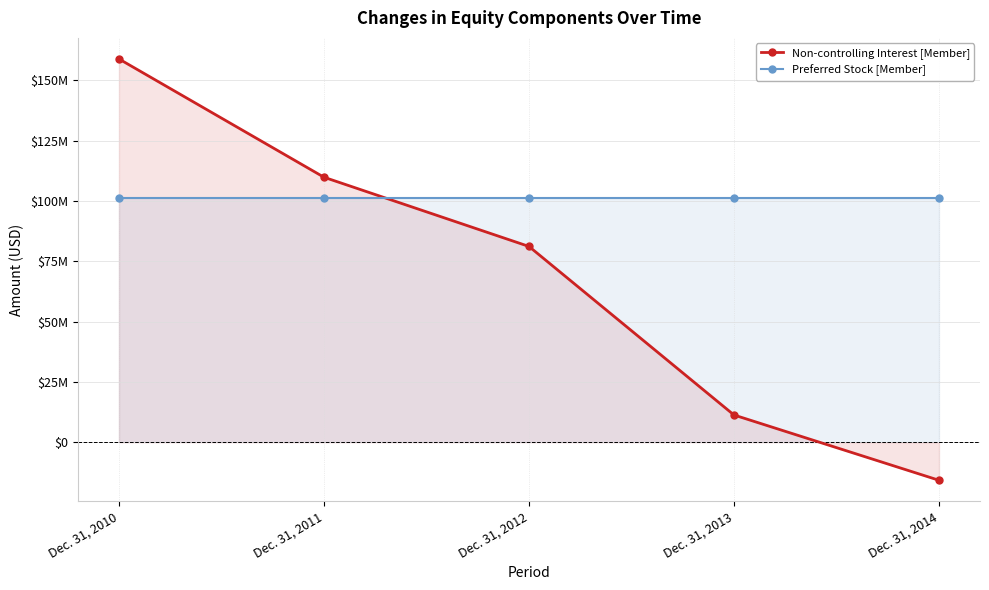

How many Non-controlling Interest [Member] values are between 11293000 and 109790000?

3